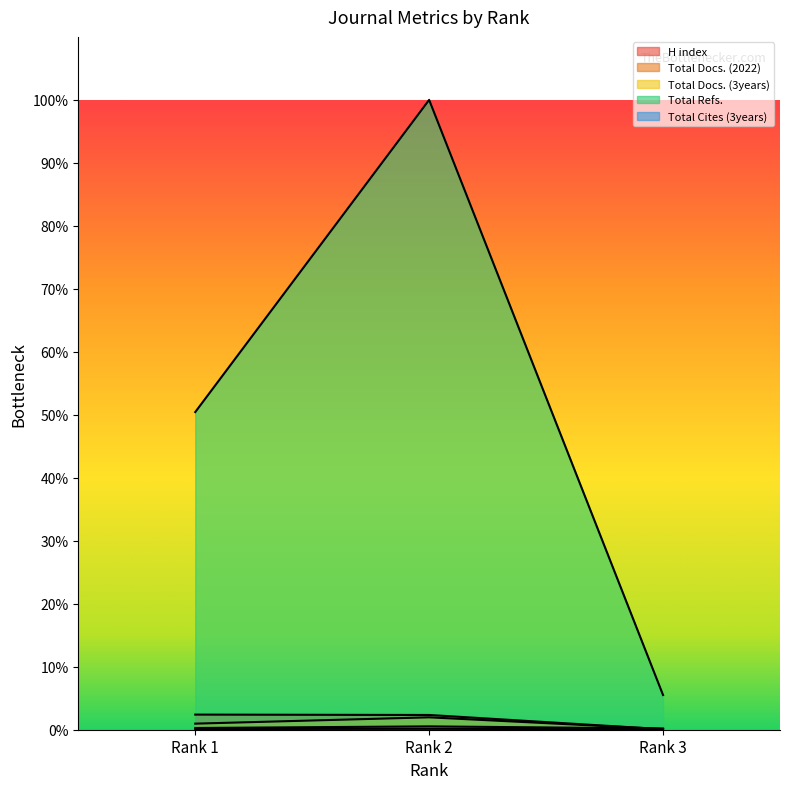

True or false: Total Docs. (3years) has a value of 6.0 at Rank 3.

True